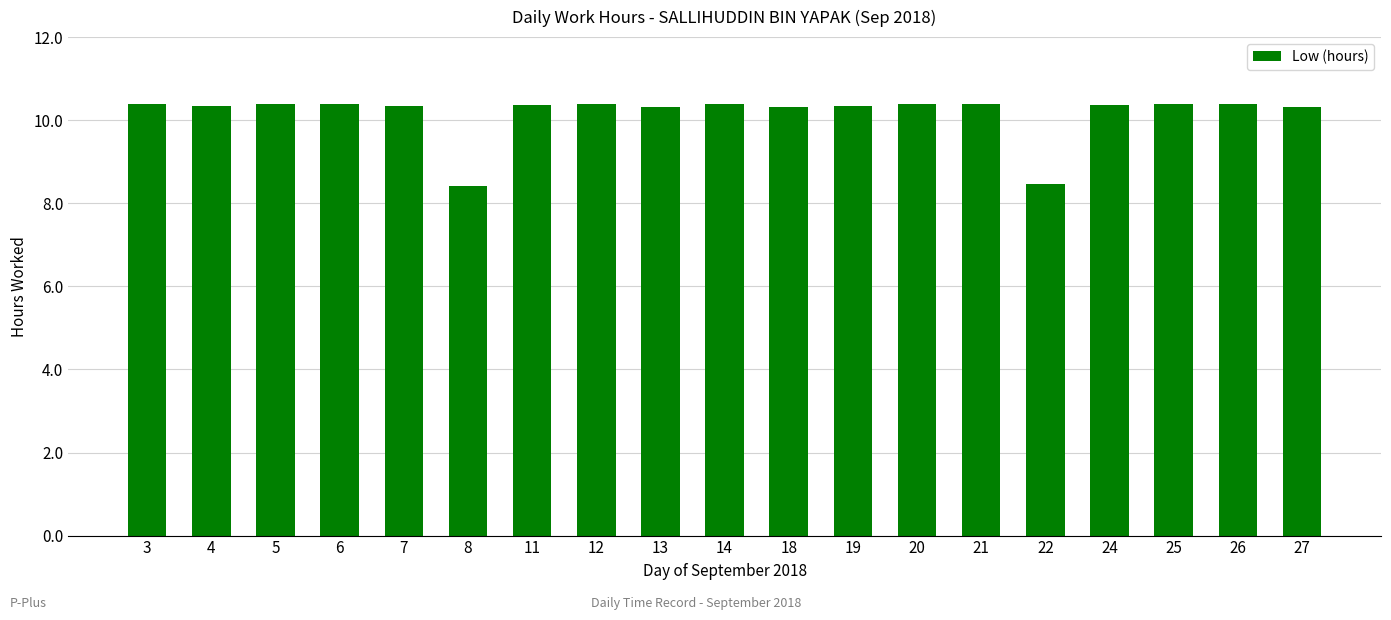

What is the difference between the second highest and second lowest values?

1.9